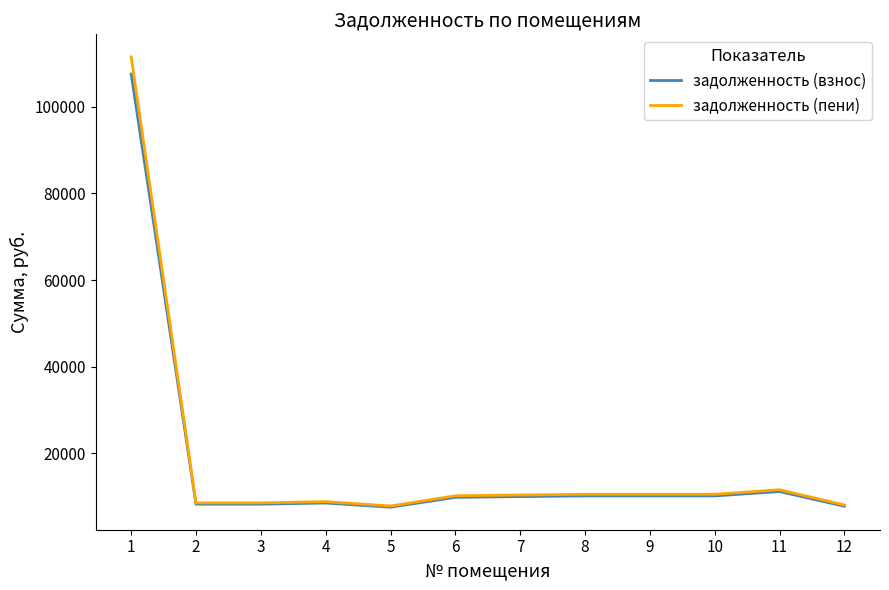

How many lines are shown in the chart?

2